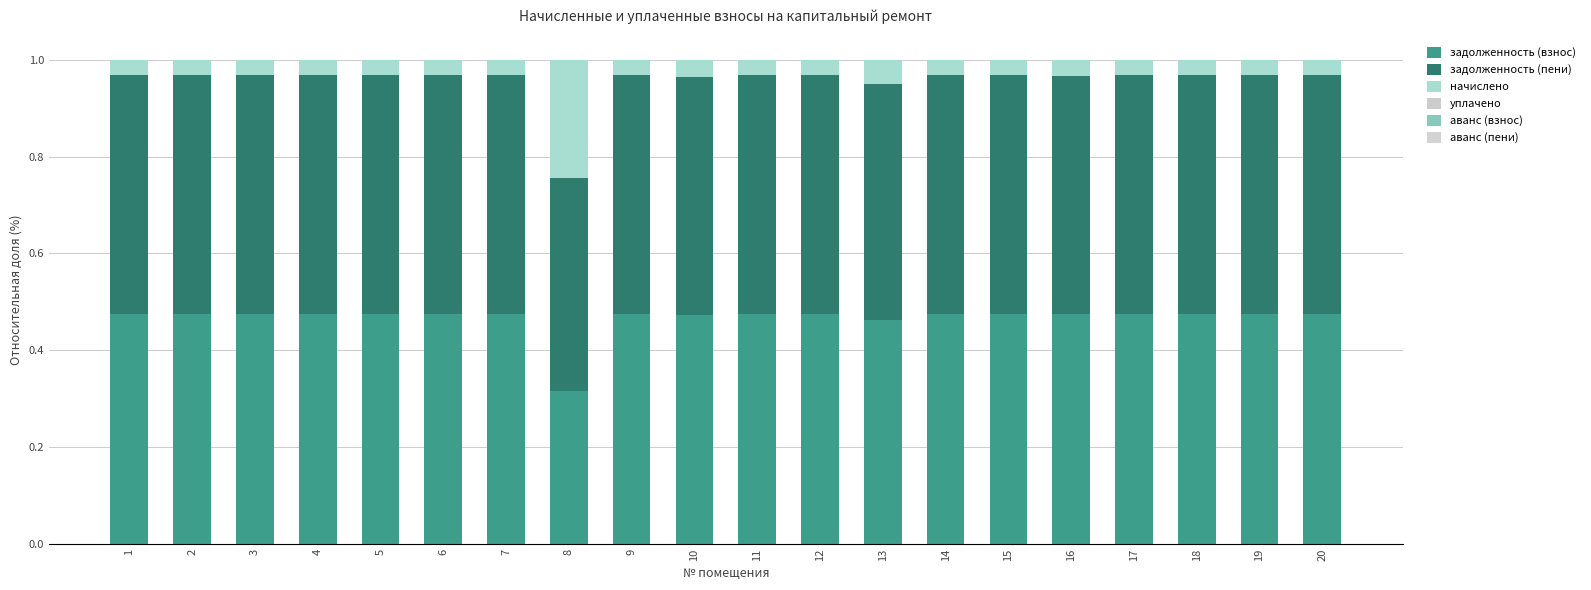

How many data points does each series have?

20